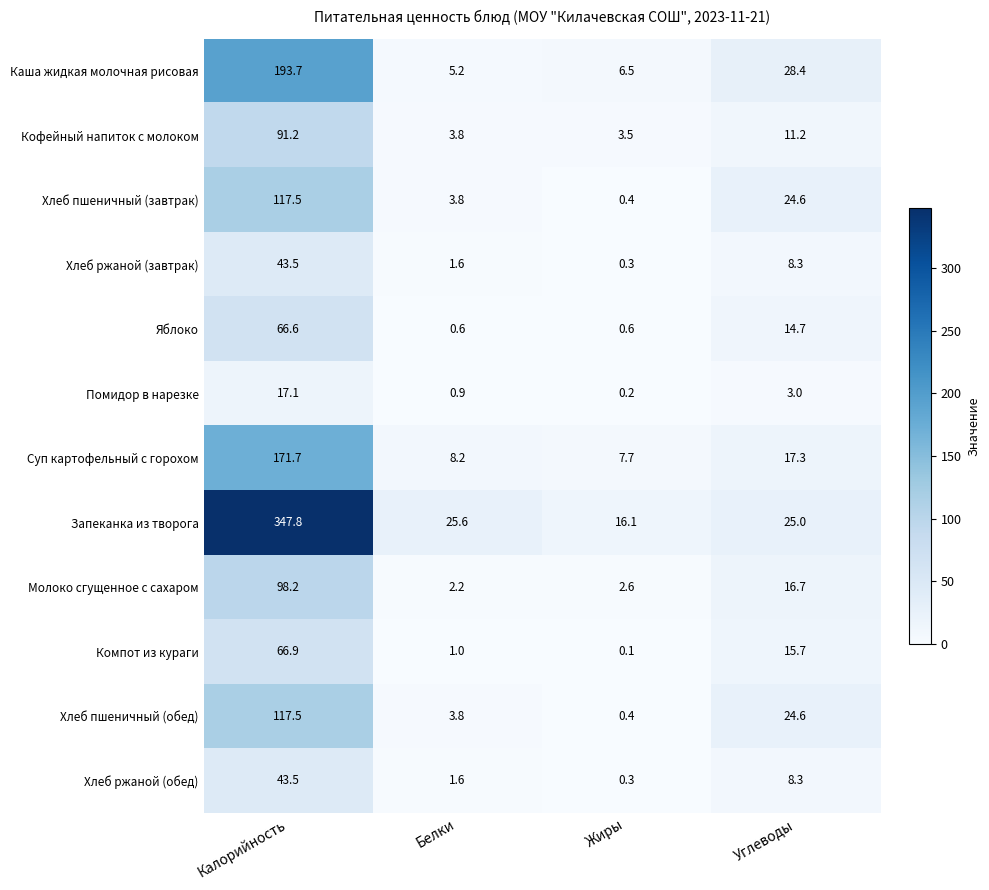

Which series has the largest total across all categories?

Запеканка из творога